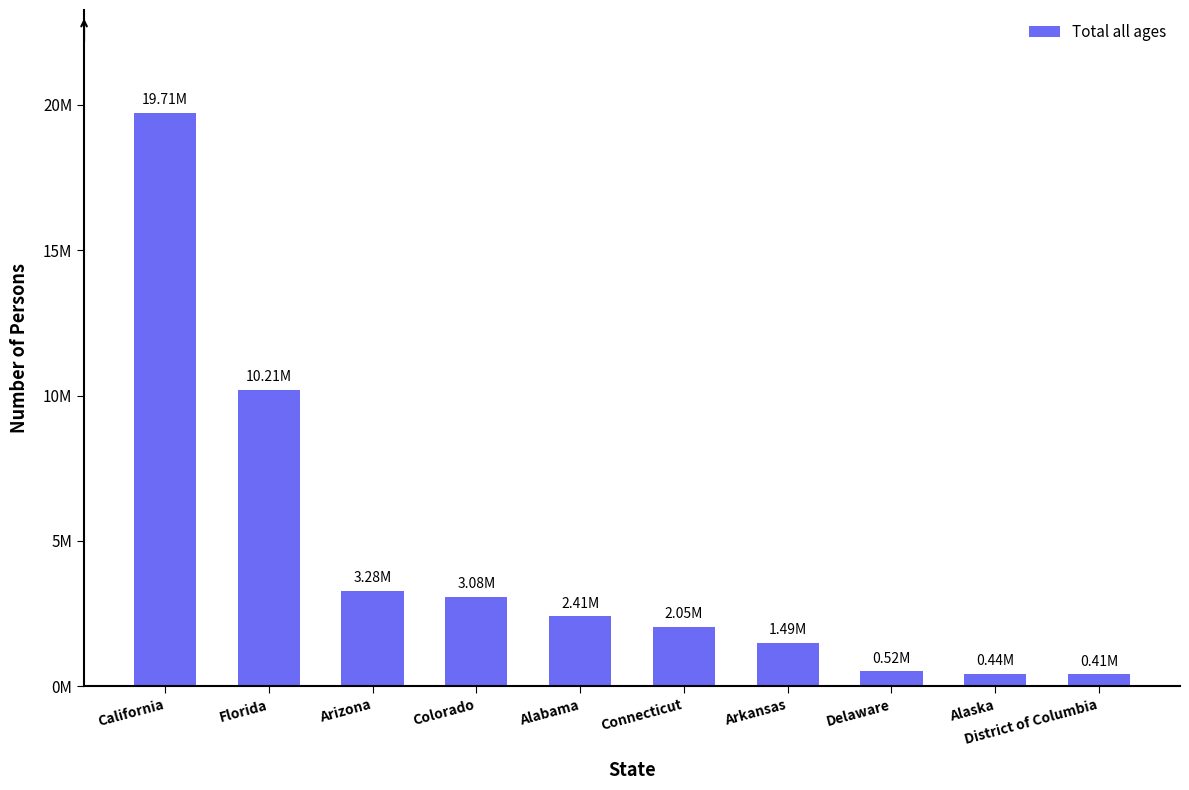

Where is the data nearest to the value 10060119?

Florida